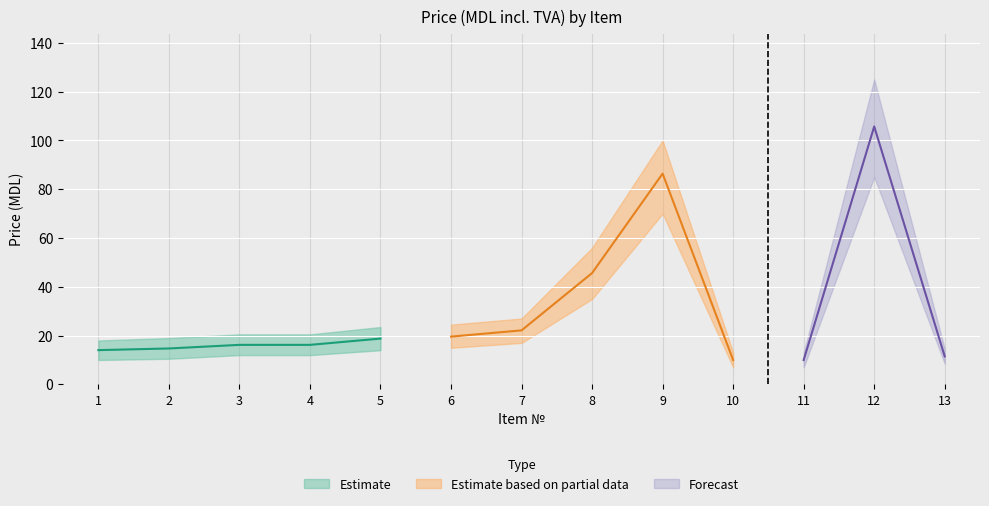

At which category does Pret incl. TVA, MDL reach its first local peak?

9